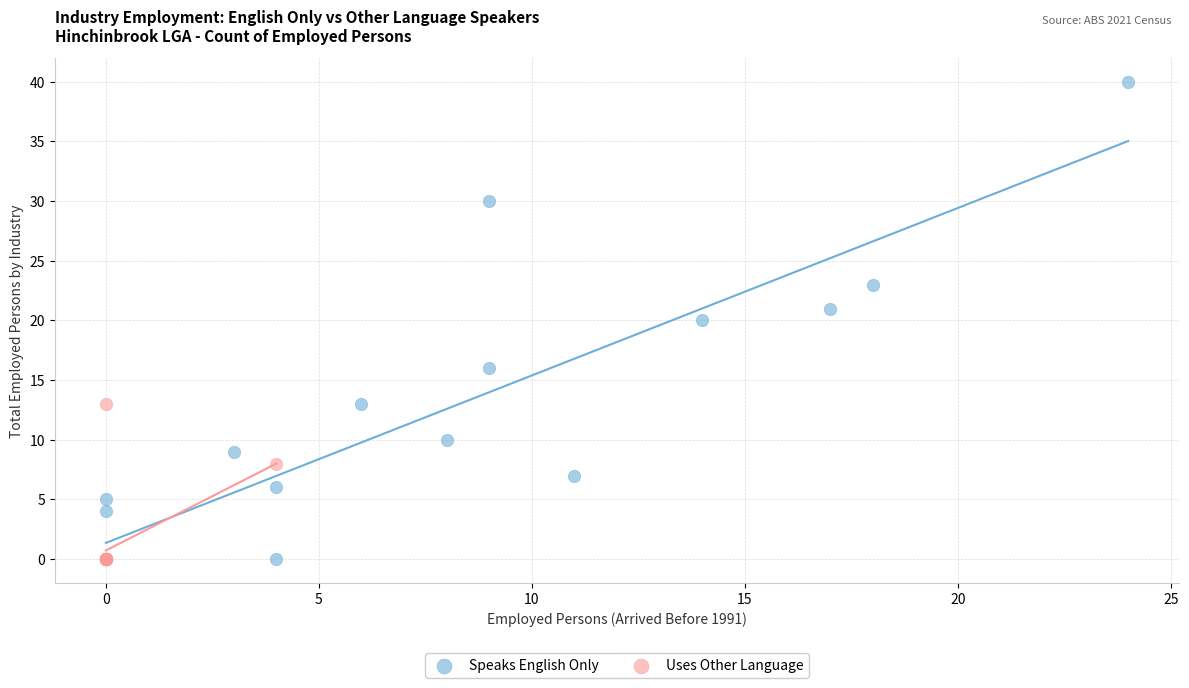

What are all the series names shown in the legend?

Speaks English Only, Uses Other Language